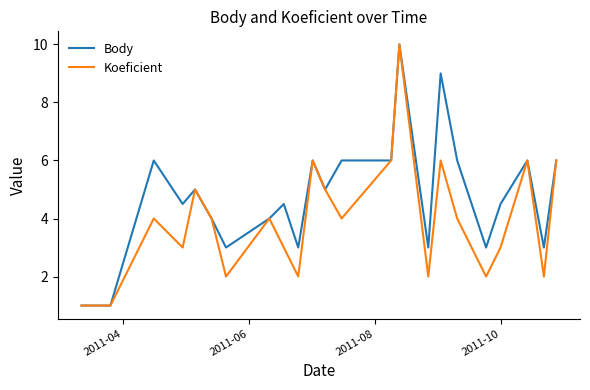

What is the average value of the Koeficient series?

4.0